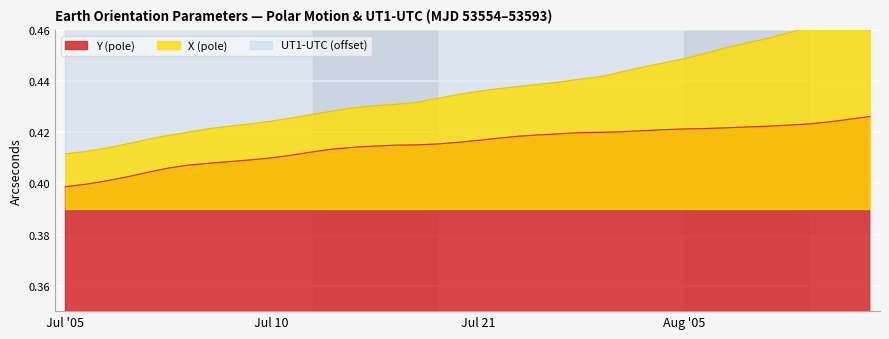

What is the sum of all Y (pole) values?

16.6